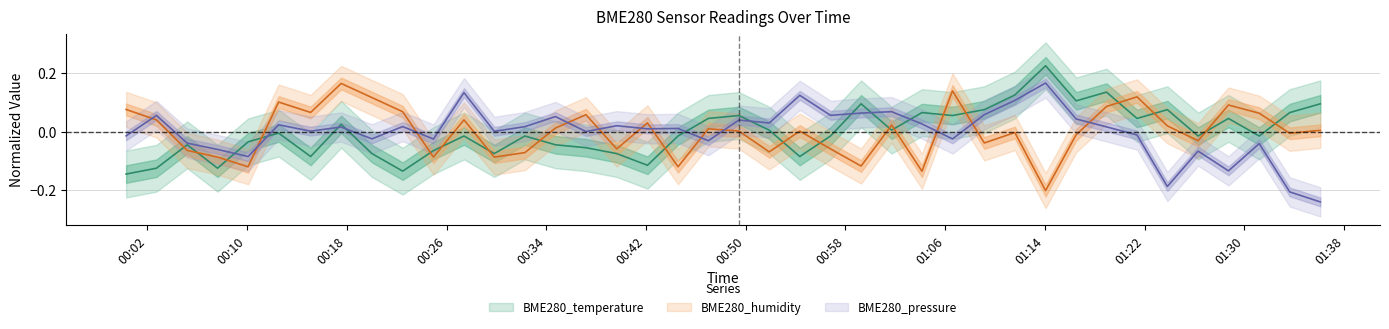

Rank the series by their maximum value, from lowest to highest.

BME280_humidity, BME280_pressure_norm, BME280_temperature